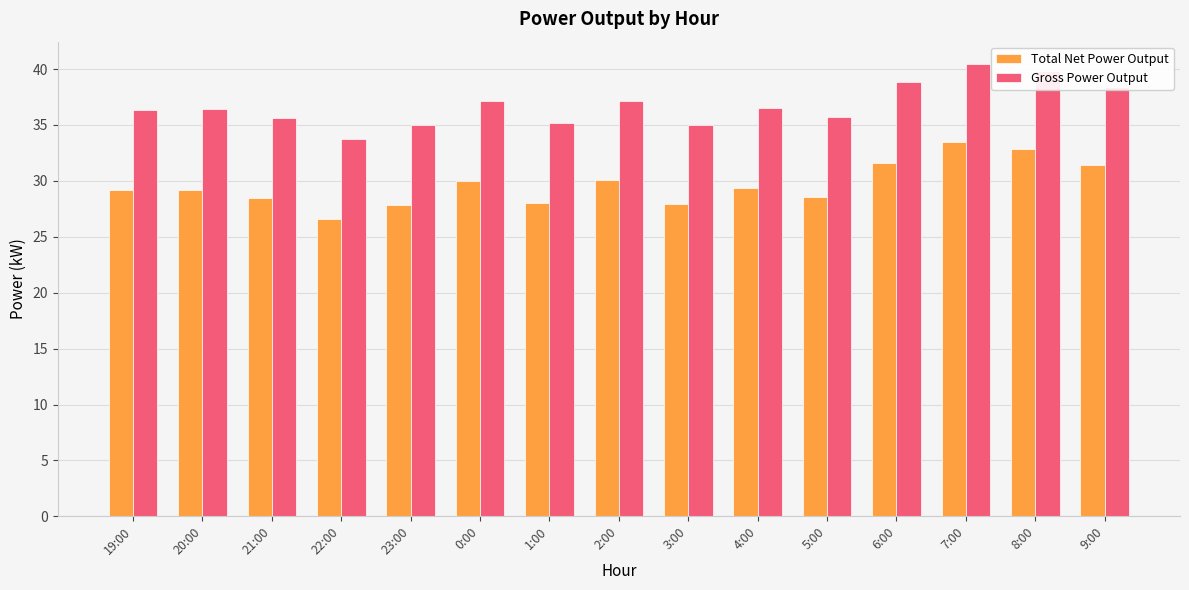

Which series has the largest range (max minus min)?

Total Net Power Output